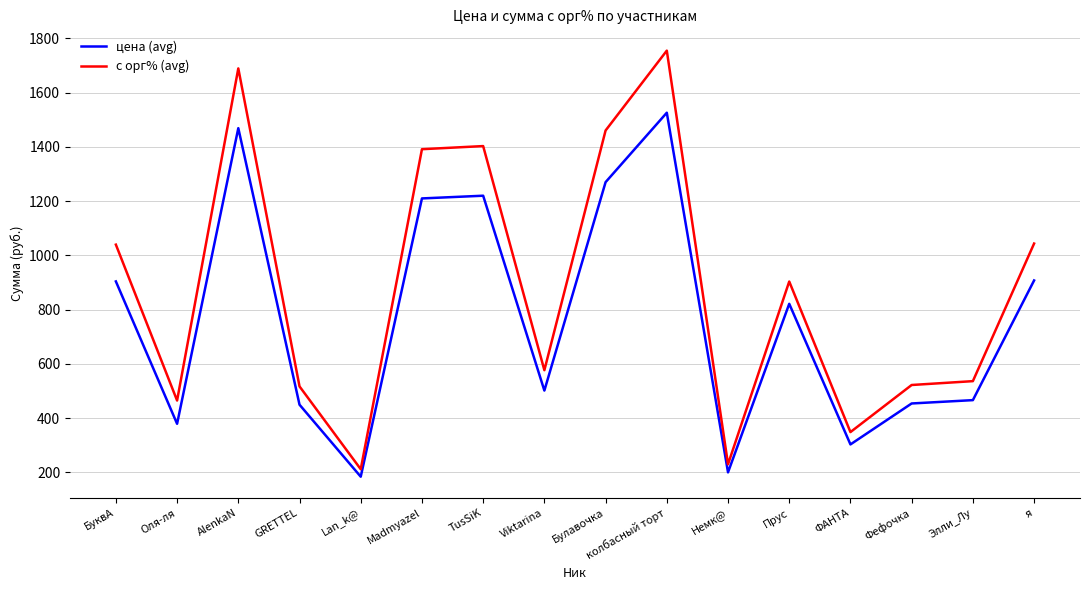

Which series has the widest spread of values?

с орг% (avg)